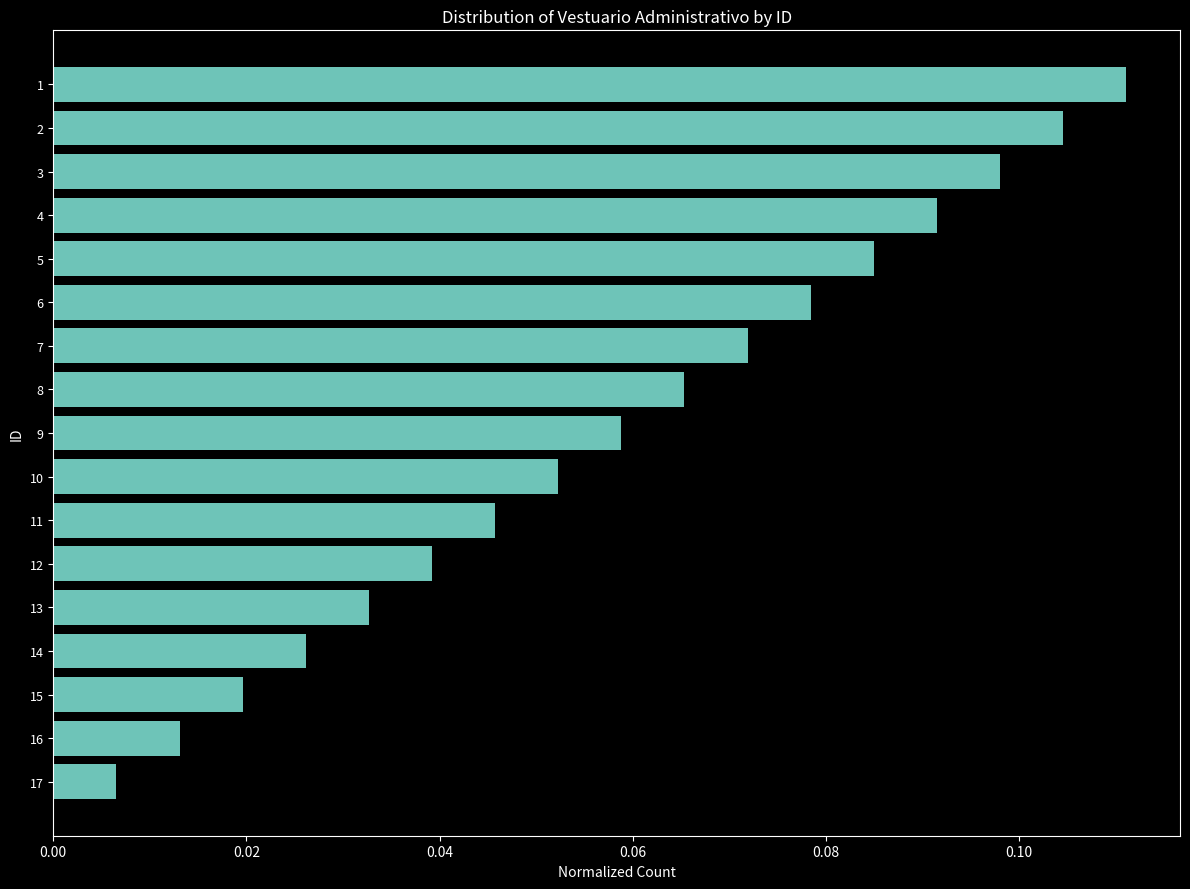

Rank the categories by value from lowest to highest.

17, 16, 15, 14, 13, 12, 11, 10, 9, 8, 7, 6, 5, 4, 3, 2, 1